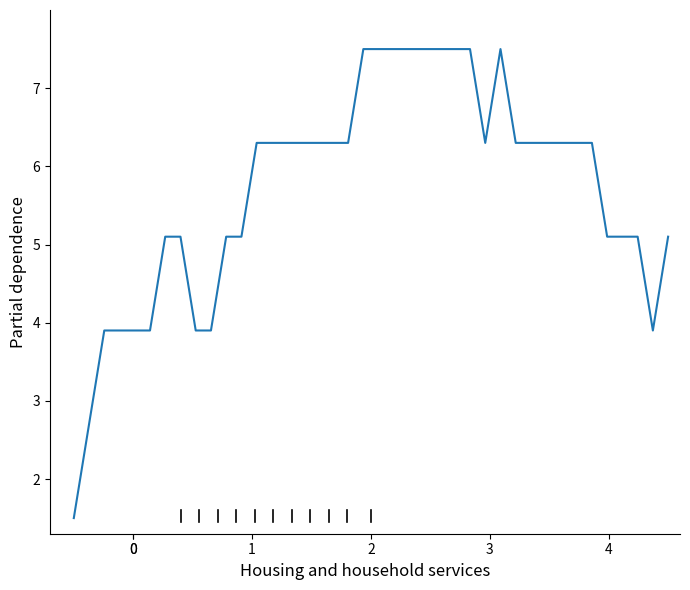

Reading left to right, extract all data points from this chart.

1.5	2.7	3.9	3.9	3.9	3.9	5.1	5.1	3.9	3.9	5.1	5.1	6.3	6.3	6.3	6.3	6.3	6.3	6.3	7.5	7.5	7.5	7.5	7.5	7.5	7.5	7.5	6.3	7.5	6.3	6.3	6.3	6.3	6.3	6.3	5.1	5.1	5.1	3.9	5.1